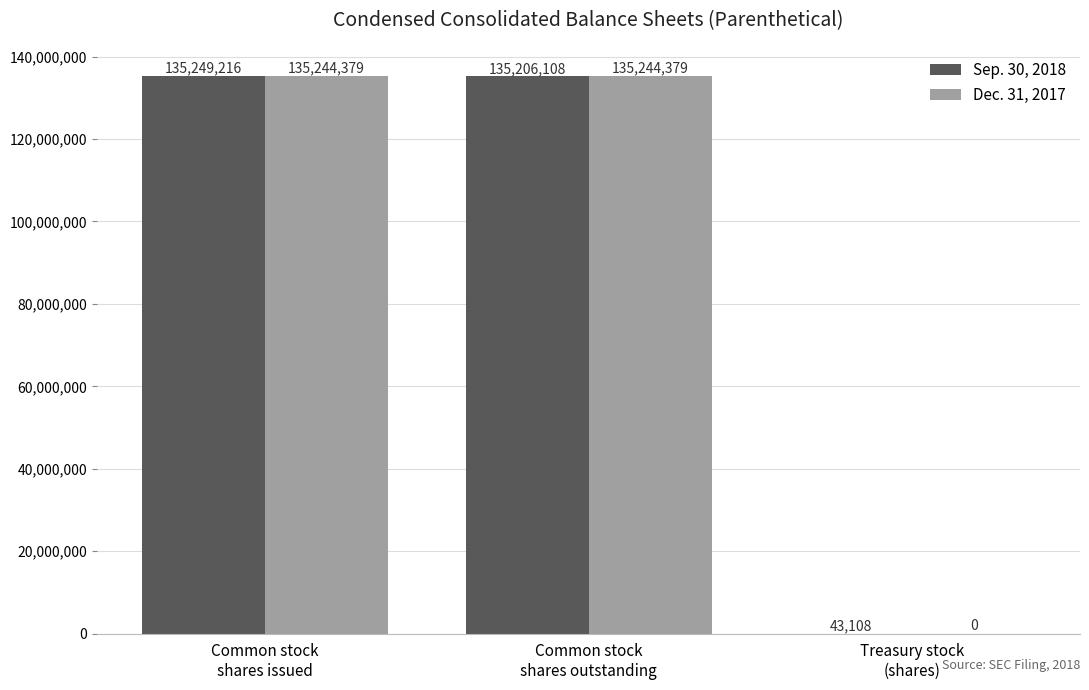

Reading left to right, extract all data points from this chart.

Sep. 30, 2018: Common stock
shares issued=135249216	Common stock
shares outstanding=135206108	Treasury stock
(shares)=43108
Dec. 31, 2017: Common stock
shares issued=135244379	Common stock
shares outstanding=135244379	Treasury stock
(shares)=0